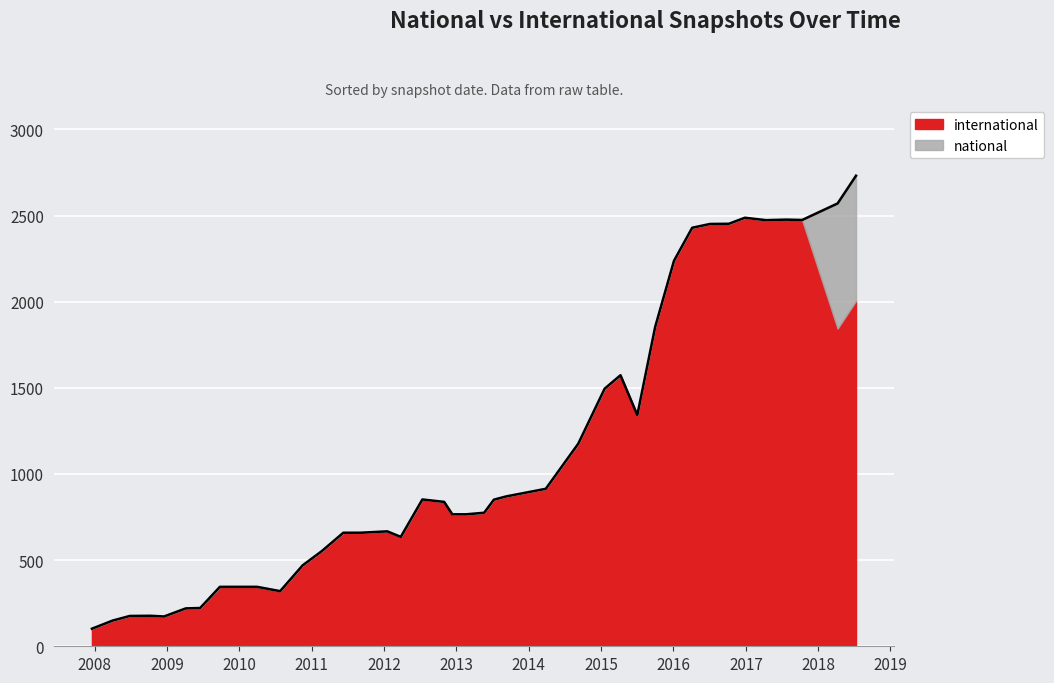

Which label corresponds to the smallest value in the chart?

2007-12-19